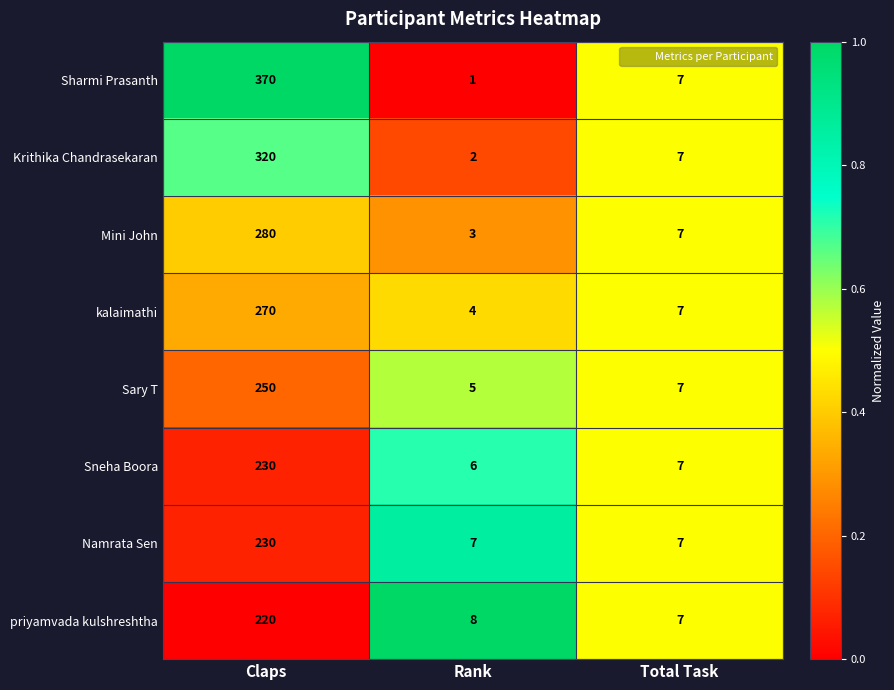

Which series changed the most between Rank and Total Task?

Sharmi Prasanth